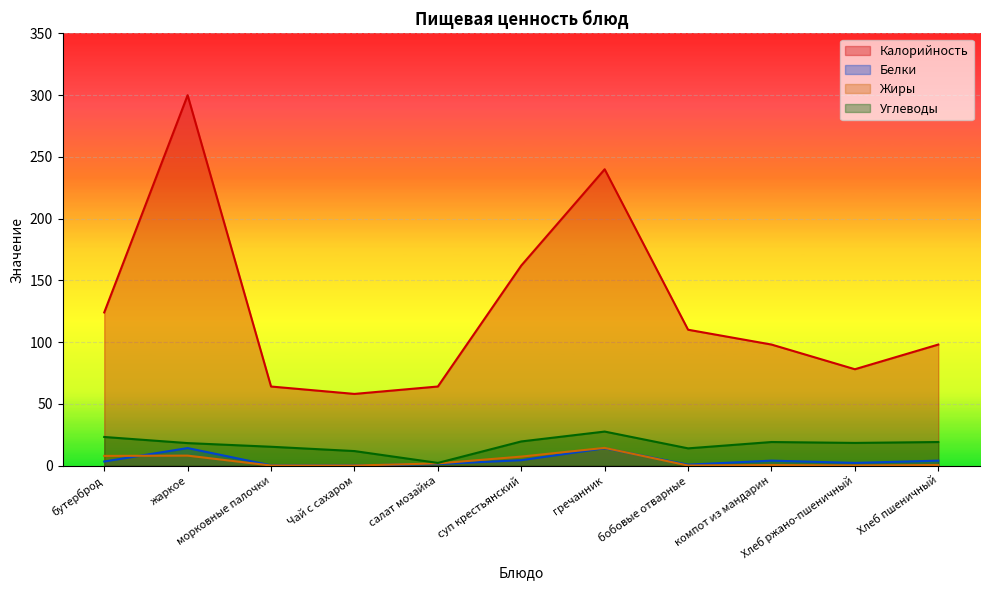

Rank the series by their maximum value, from lowest to highest.

Белки, Жиры, Углеводы, Калорийность